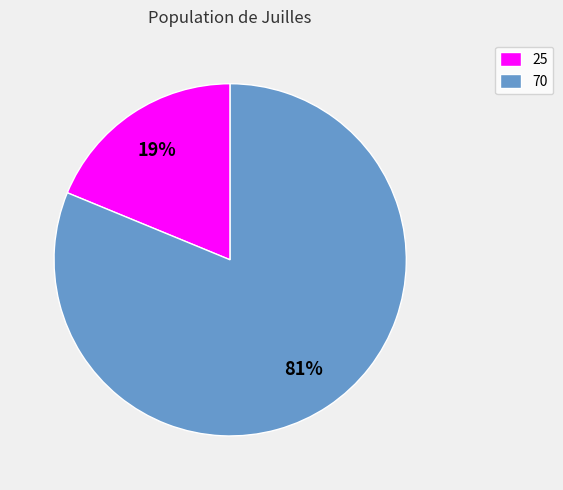

How many segments does this pie chart have?

2